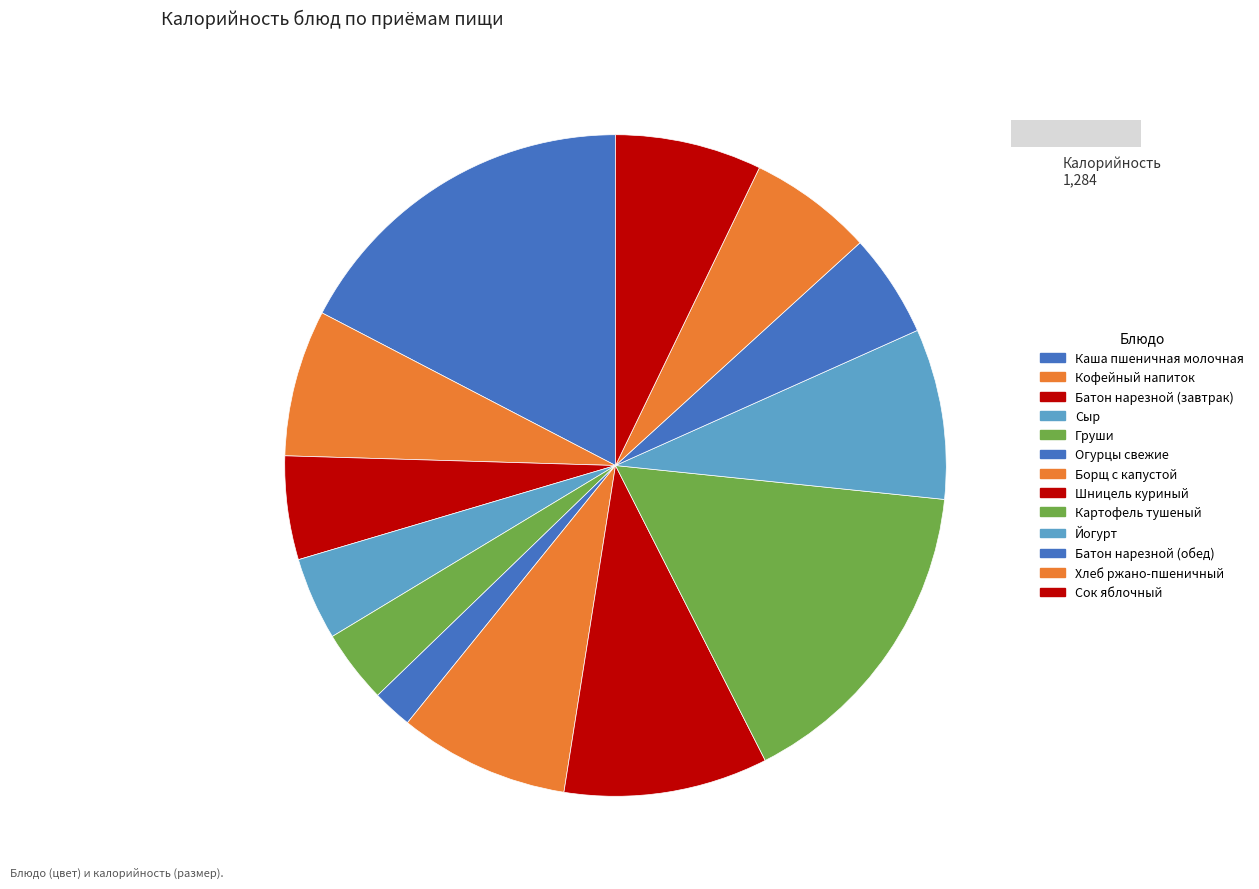

Between Груши and Батон нарезной (завтрак), which is larger?

Батон нарезной (завтрак)